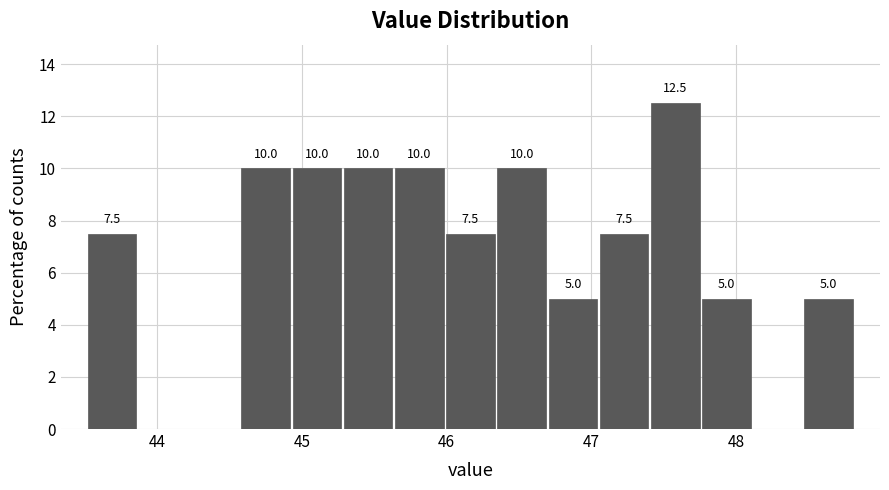

Around what value on the x-axis is the tallest bar? Give the approximate position of its centre, as read against the axis.

47.6